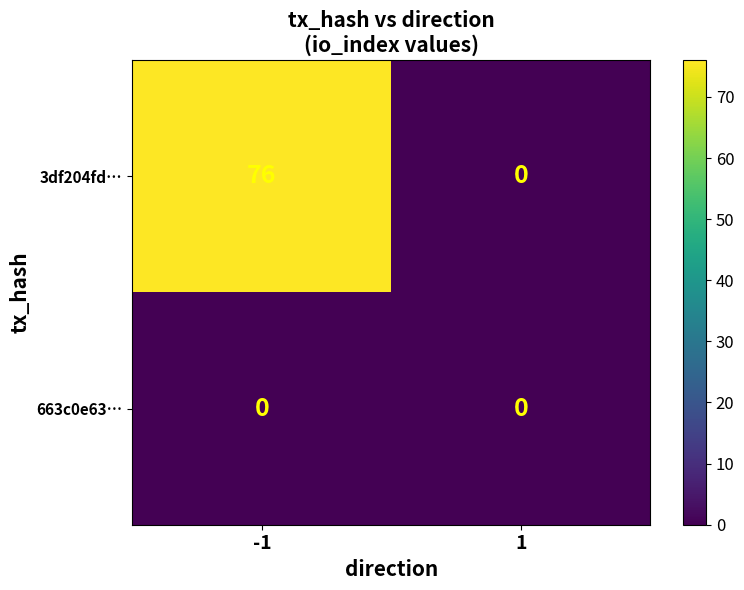

Which has a higher value, -1 or 1?

-1